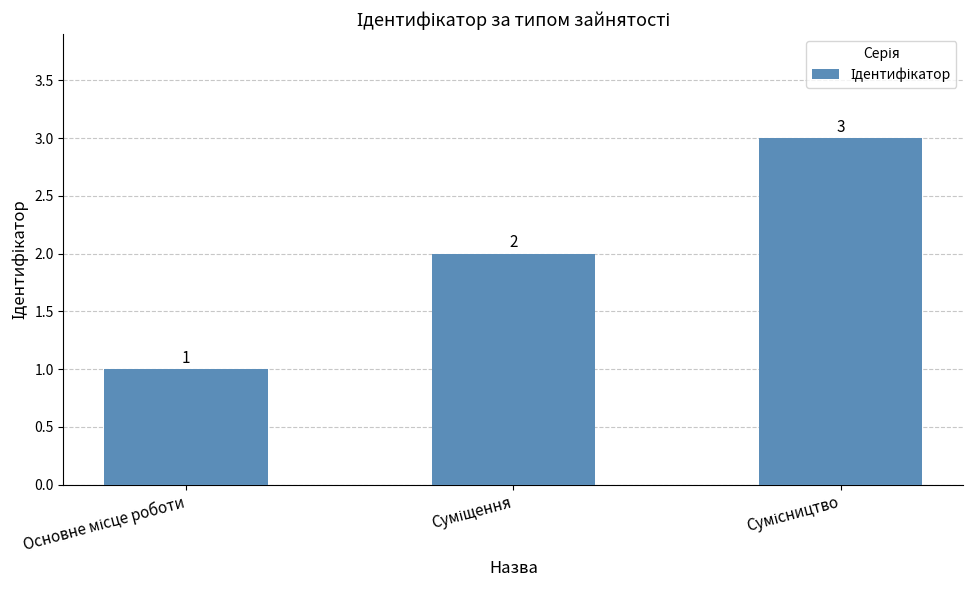

What is the sum of all values?

6